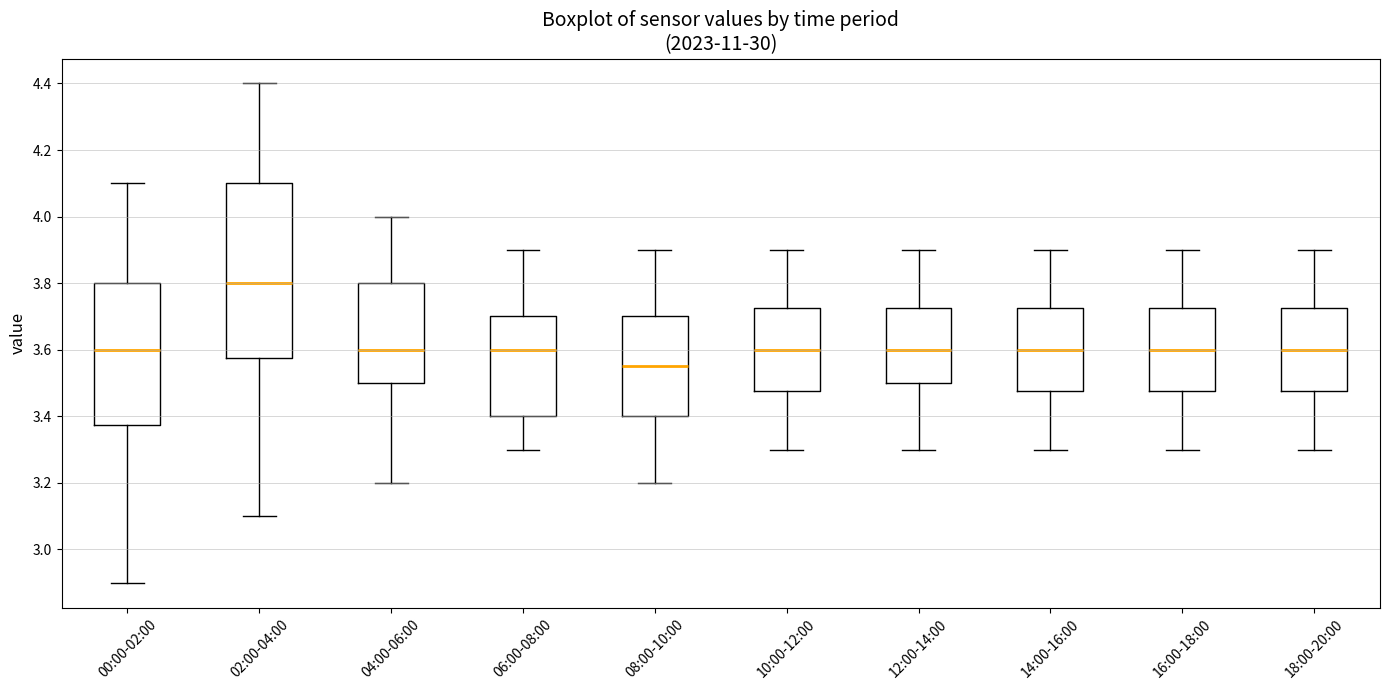

Reading left to right, transcribe this box plot: for each box, give where its median line is, the range the box spans, and where its two whiskers end, as read against the y-axis. The values are not printed on the chart, so give them approximately, as read against the axis.

00:00-02:00: median 3.60, box 3.38 to 3.80, whiskers 2.90 to 4.10
02:00-04:00: median 3.80, box 3.58 to 4.10, whiskers 3.10 to 4.40
04:00-06:00: median 3.60, box 3.50 to 3.80, whiskers 3.20 to 4.00
06:00-08:00: median 3.60, box 3.40 to 3.70, whiskers 3.30 to 3.90
08:00-10:00: median 3.56, box 3.40 to 3.70, whiskers 3.20 to 3.90
10:00-12:00: median 3.60, box 3.48 to 3.72, whiskers 3.30 to 3.90
12:00-14:00: median 3.60, box 3.50 to 3.72, whiskers 3.30 to 3.90
14:00-16:00: median 3.60, box 3.48 to 3.72, whiskers 3.30 to 3.90
16:00-18:00: median 3.60, box 3.48 to 3.72, whiskers 3.30 to 3.90
18:00-20:00: median 3.60, box 3.48 to 3.72, whiskers 3.30 to 3.90